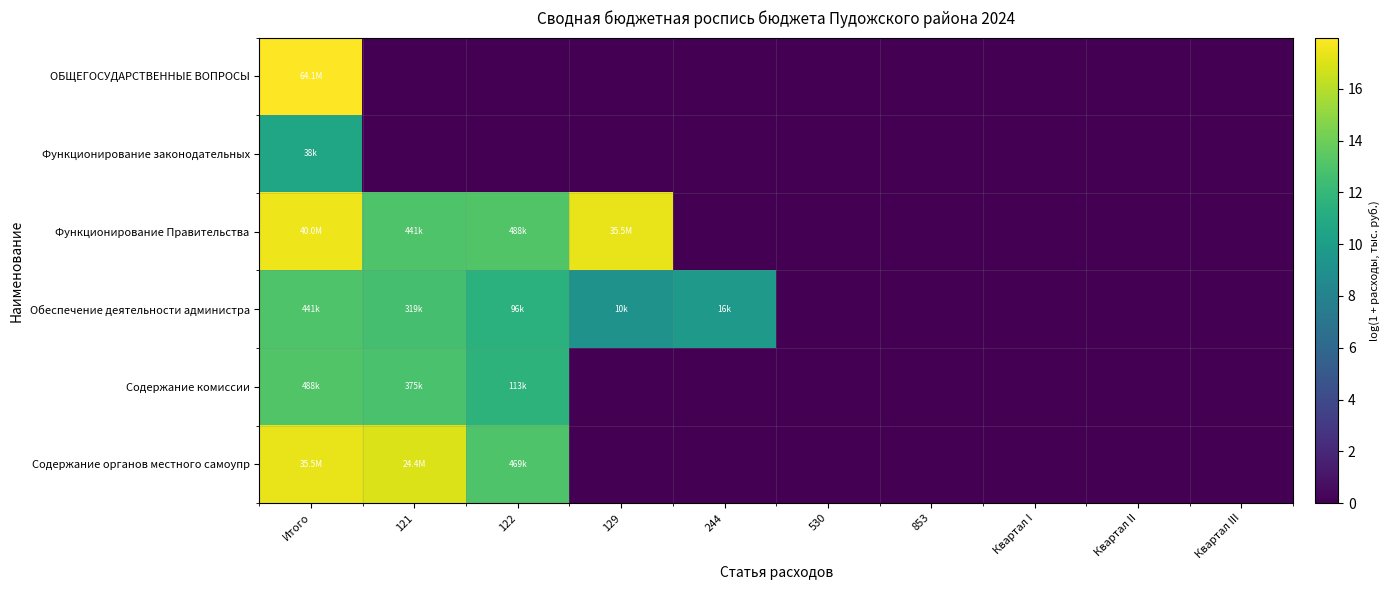

Which category has the lowest value across all series?

121